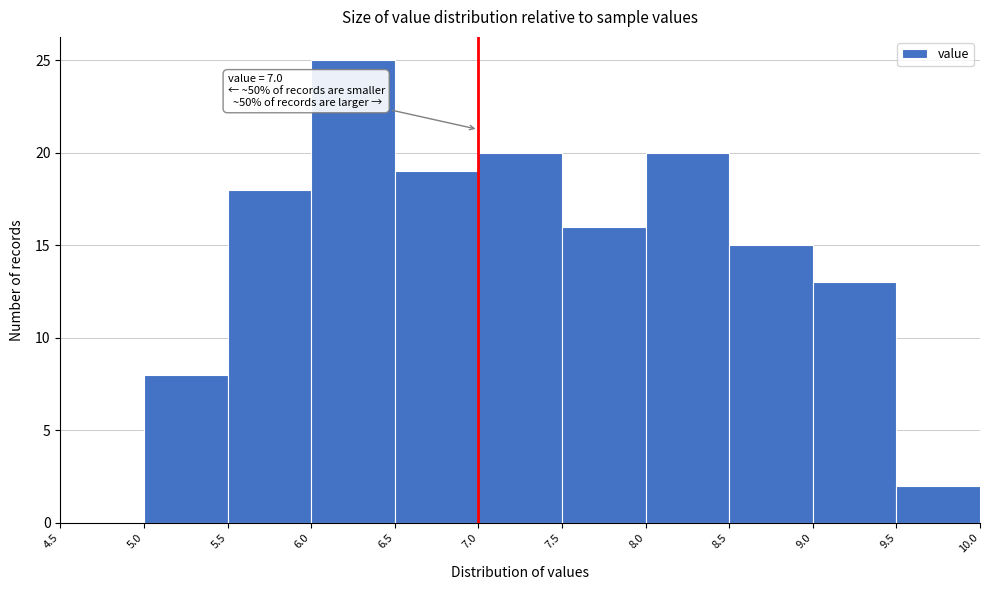

Over which range of the x-axis is the bar tallest?

6.0 to 6.5